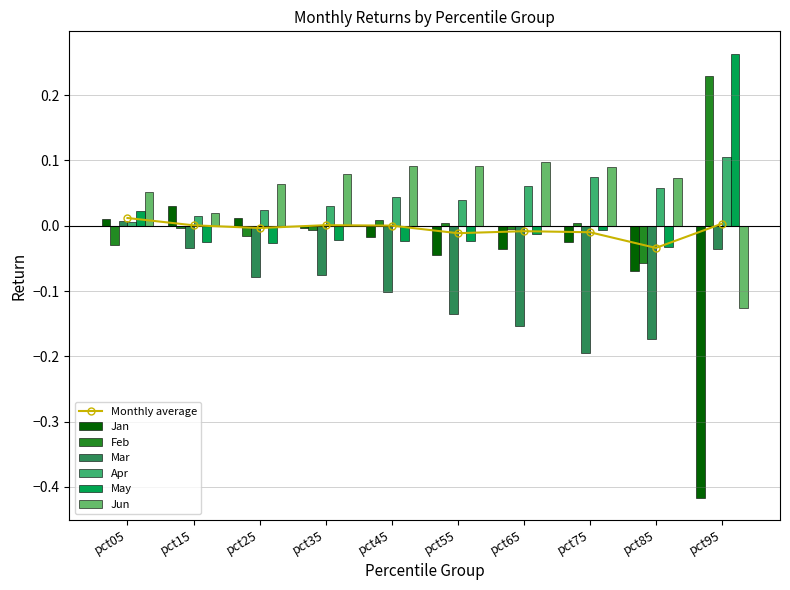

Which series has the widest spread of values?

Jan